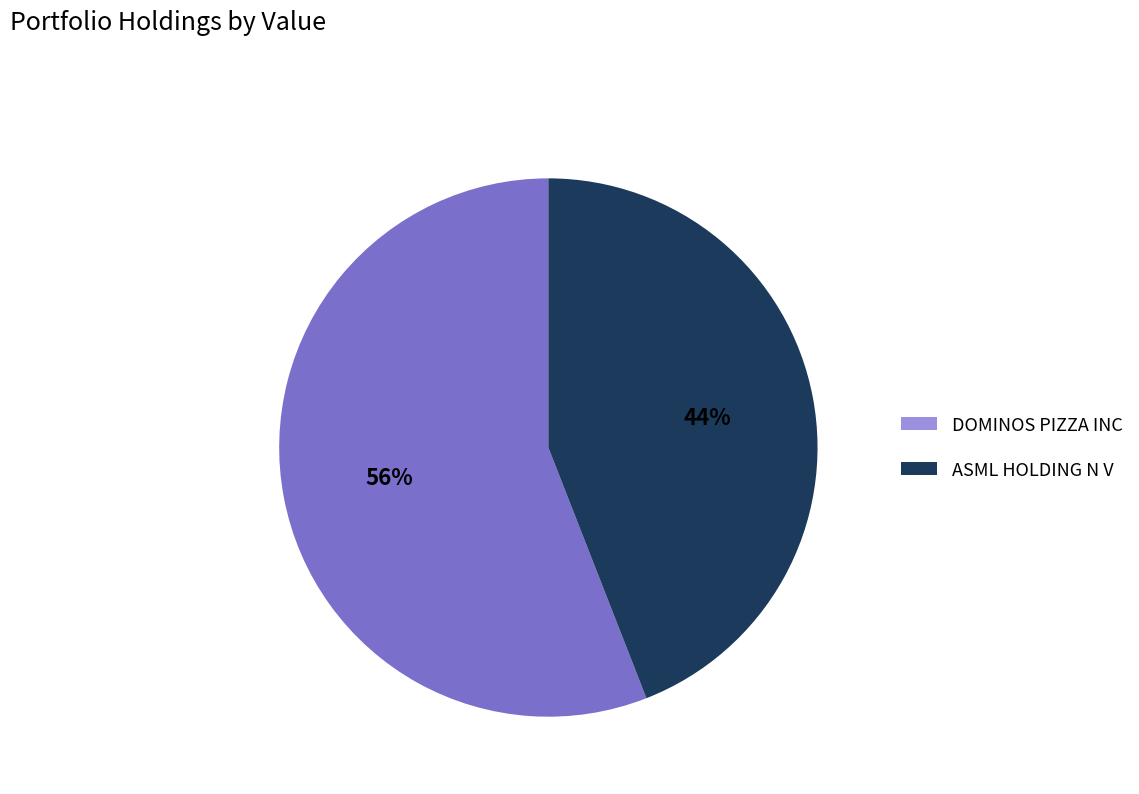

To the nearest percent, what is the average slice percentage?

50%